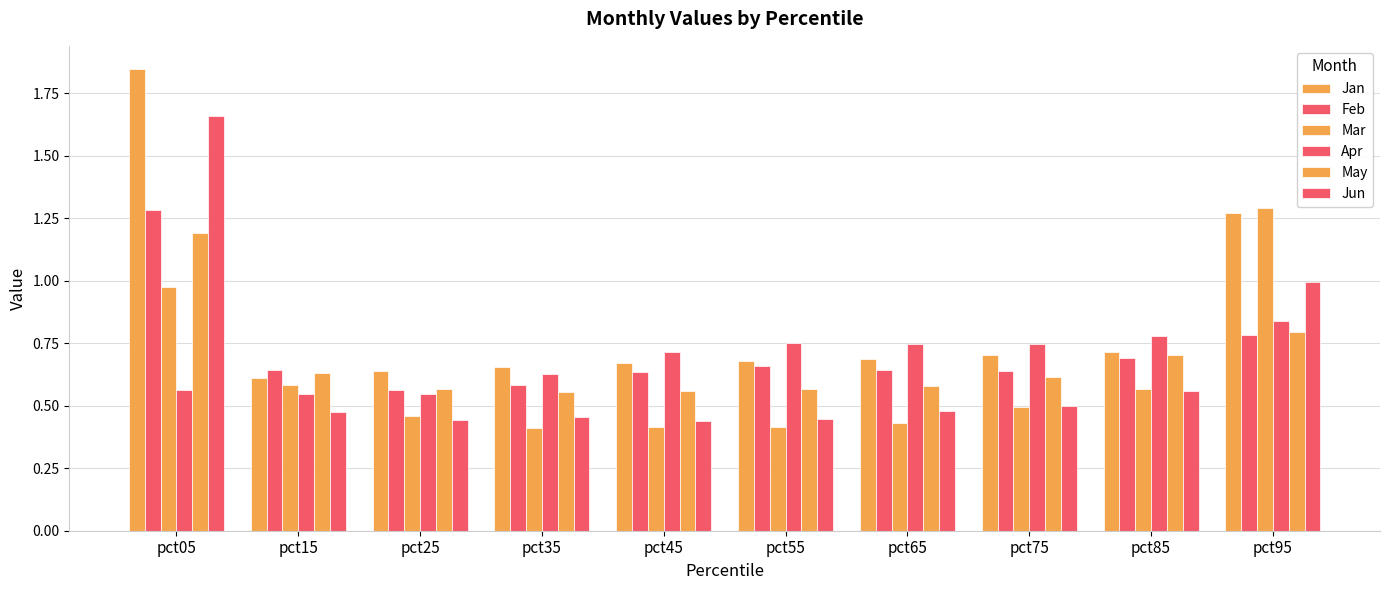

How many groups of bars are there?

10